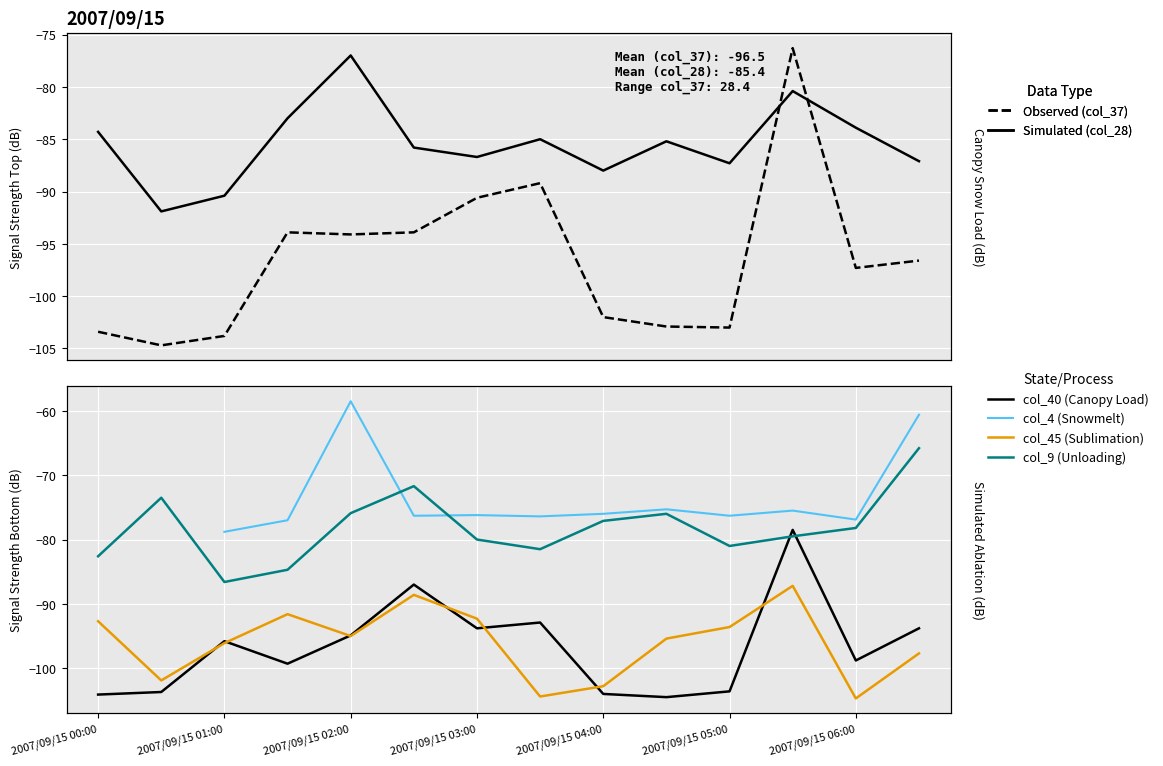

Where does the col_28 series first go above -85?

2007/09/15 00:00